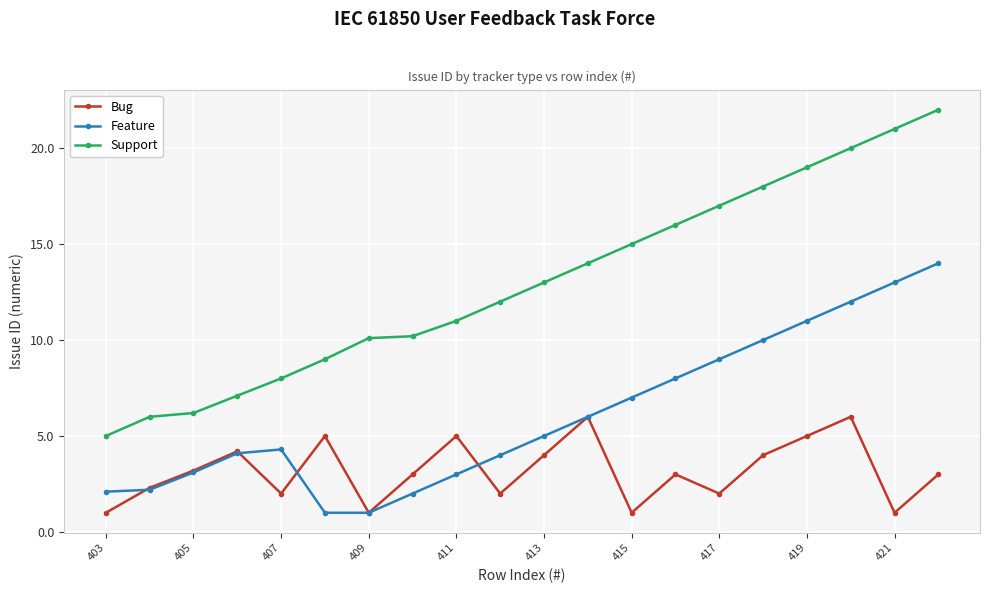

What is the sum of all Support values?

259.6